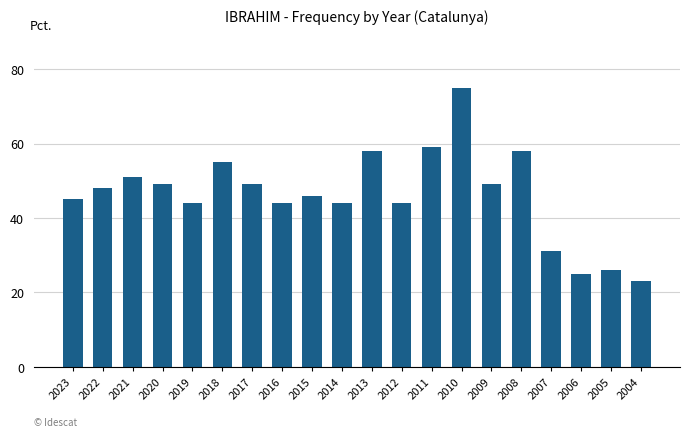

At which category does the chart reach its minimum across all series?

2004